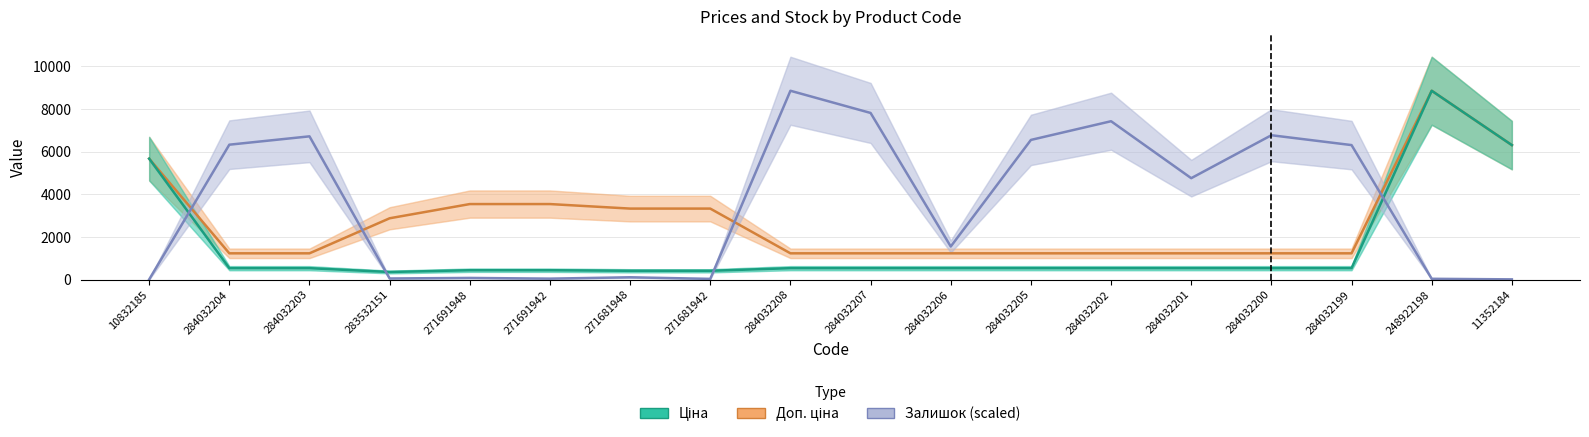

How many values in the Ціна series are below 539?

5